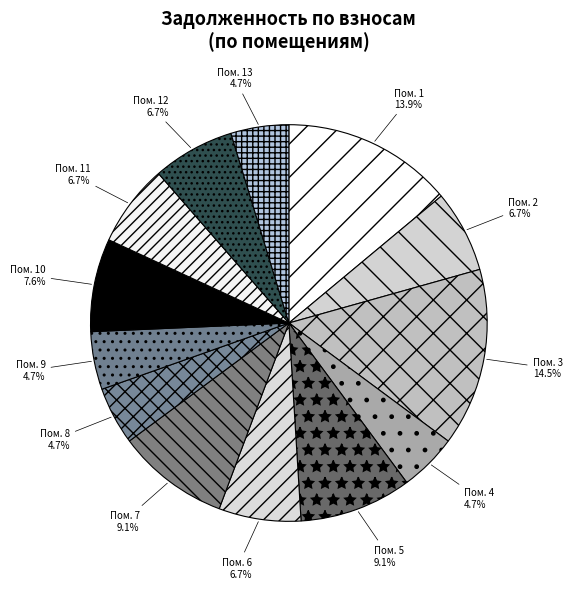

To the nearest percent, what is the difference between the largest and smallest slice percentages?

10%